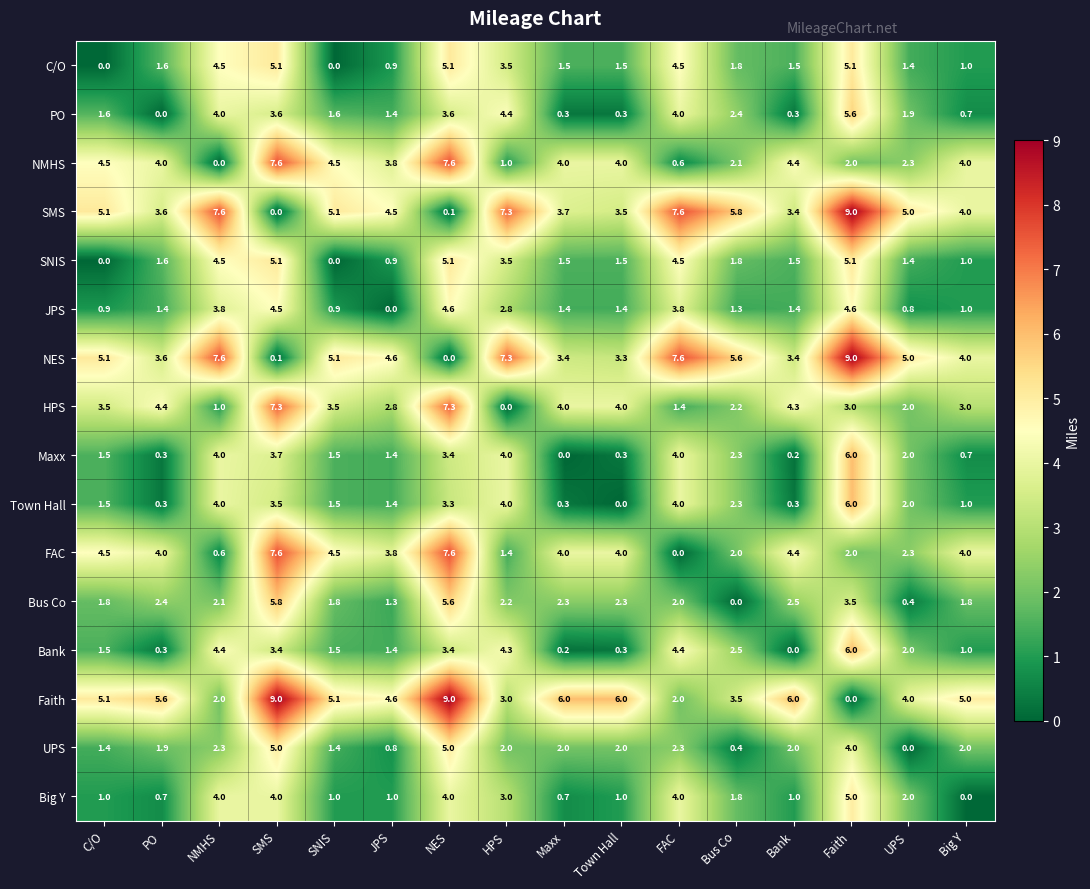

Is it true that Big Y equals 3.0 at HPS?

True